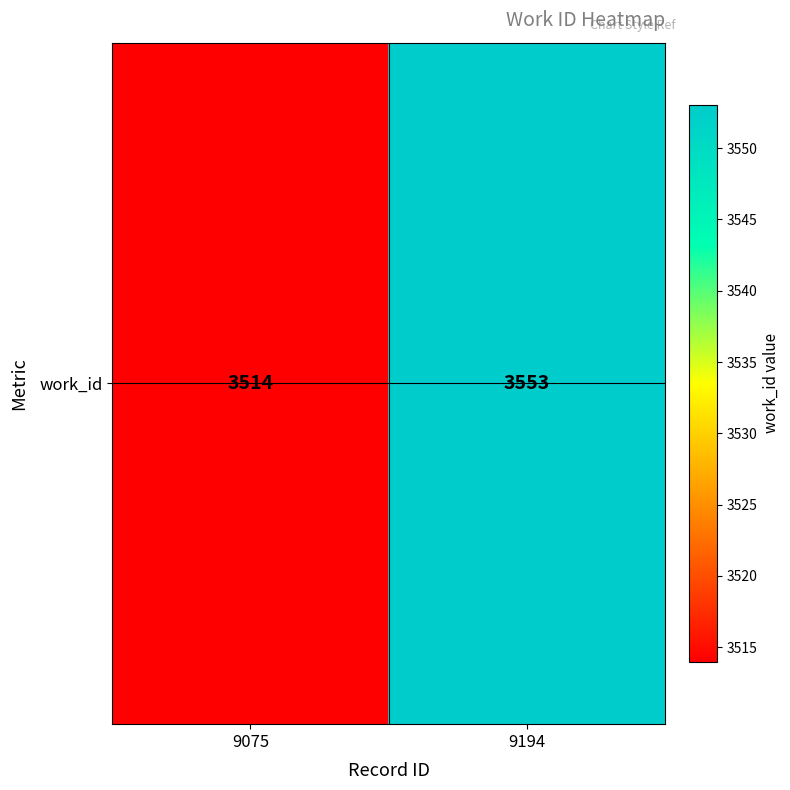

What is the difference between the values at 9075 and 9194?

39